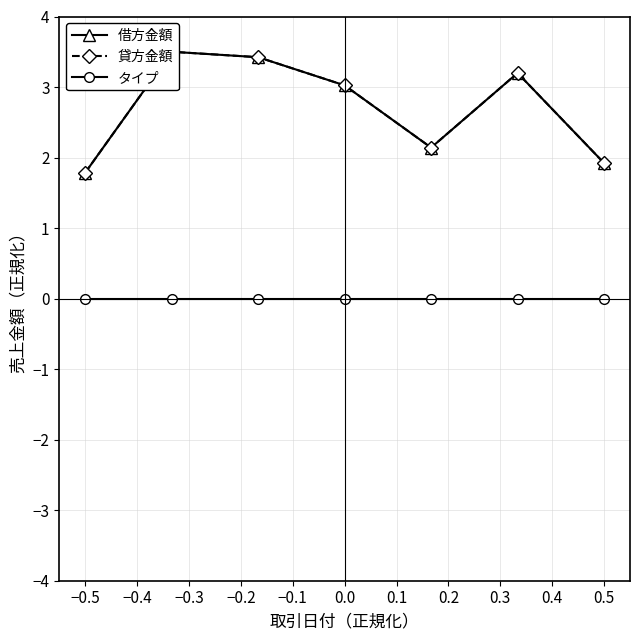

How many data points in 貸方金額 are less than 3?

3